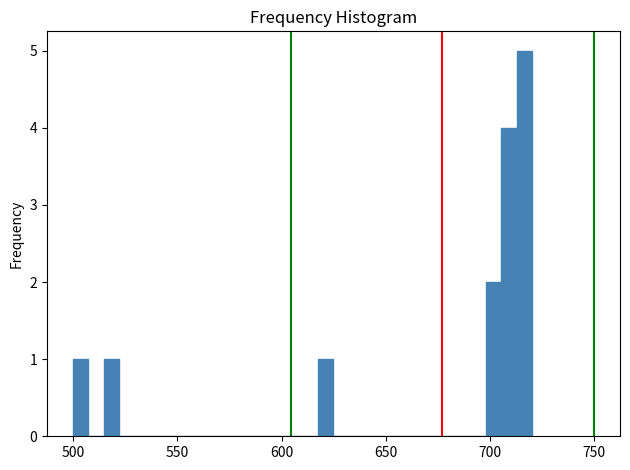

Around what value on the x-axis is the tallest bar? Give the approximate position of its centre, as read against the axis.

715